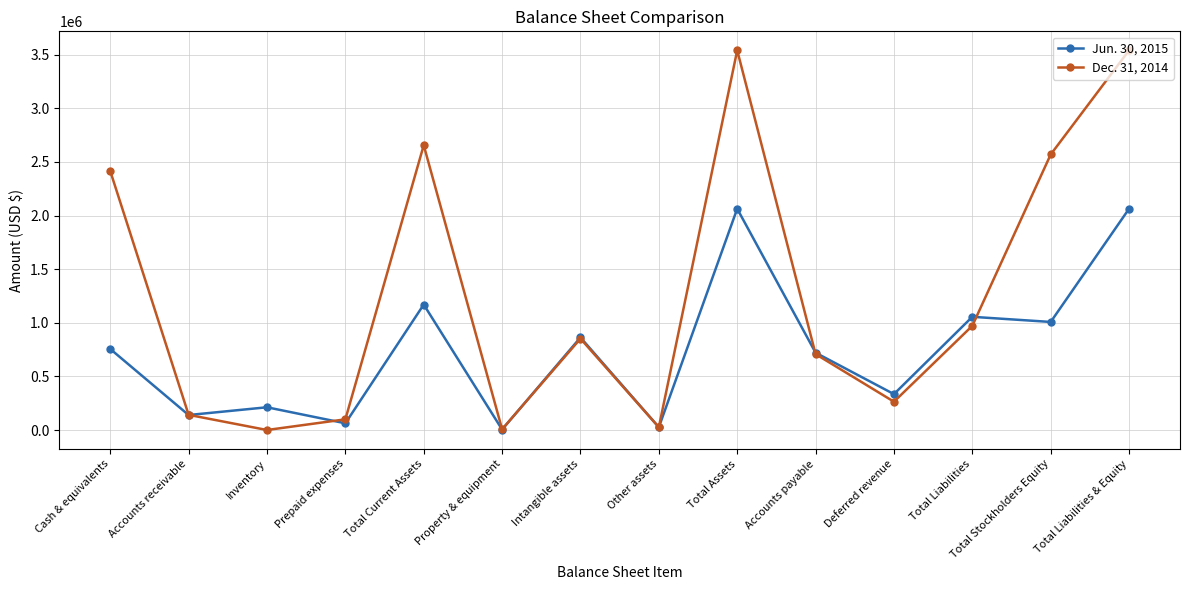

What is the sum of all Jun. 30, 2015 values?

10477593